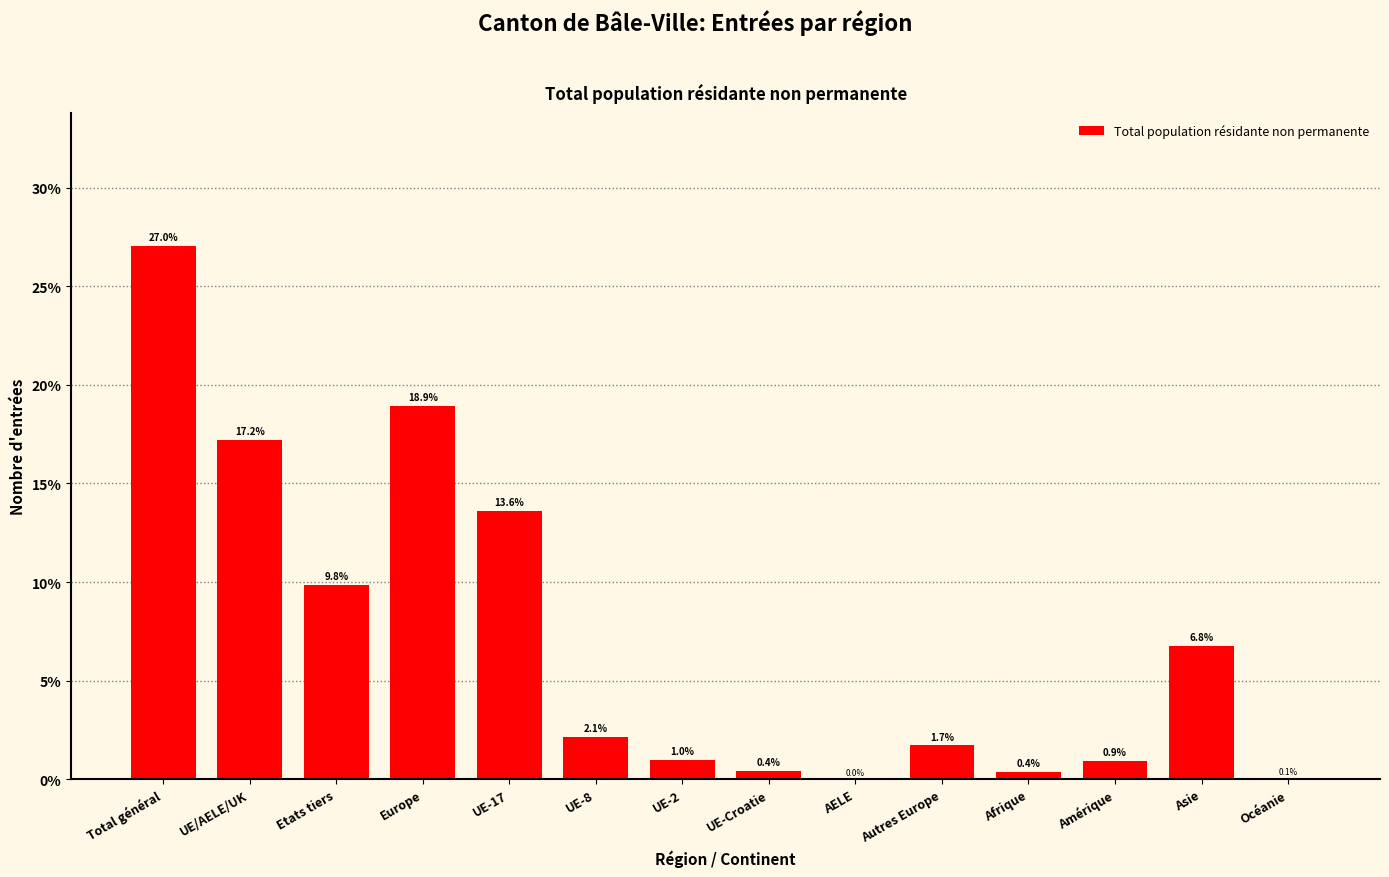

What is the change in value from UE-17 to UE-Croatie?

-13.2